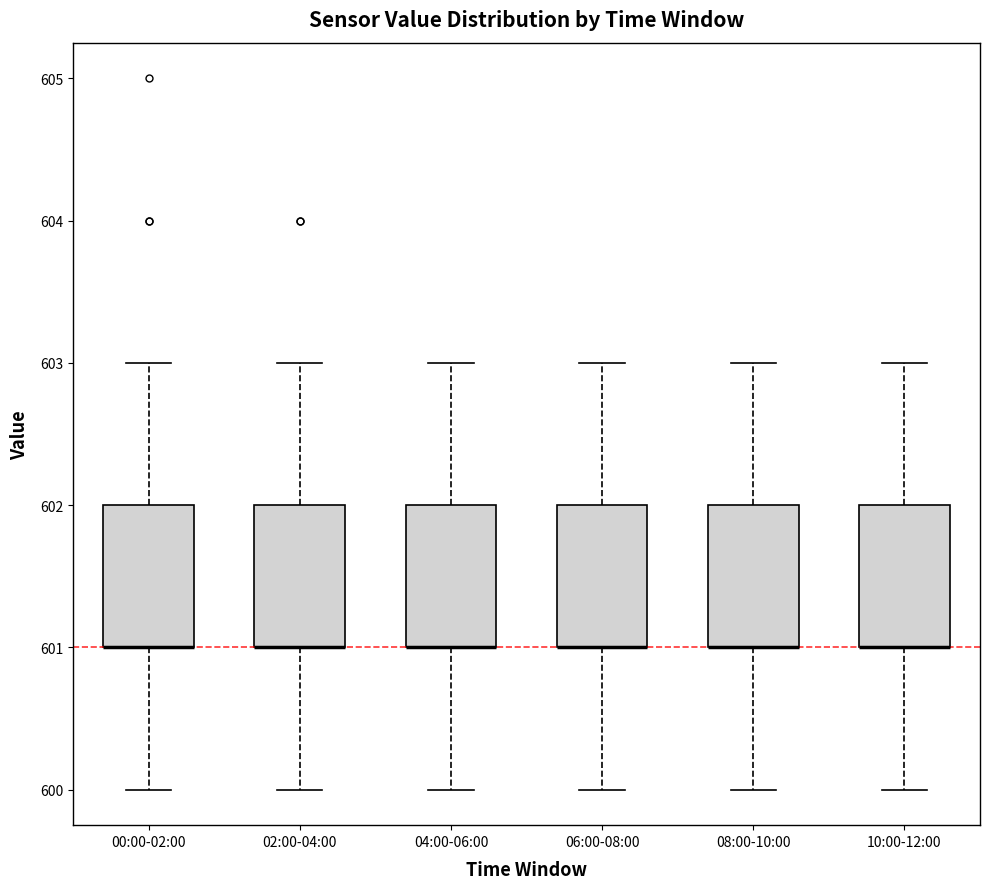

Reading left to right, read every box against the y-axis: the position of its median line, the range the box covers, and the ends of its whiskers. The values are not printed on the chart, so give them approximately, as read against the axis.

00:00-02:00: median 601 (drawn on the box's lower edge), box 601 to 602, whiskers 600 to 603
02:00-04:00: median 601 (drawn on the box's lower edge), box 601 to 602, whiskers 600 to 603
04:00-06:00: median 601 (drawn on the box's lower edge), box 601 to 602, whiskers 600 to 603
06:00-08:00: median 601 (drawn on the box's lower edge), box 601 to 602, whiskers 600 to 603
08:00-10:00: median 601 (drawn on the box's lower edge), box 601 to 602, whiskers 600 to 603
10:00-12:00: median 601 (drawn on the box's lower edge), box 601 to 602, whiskers 600 to 603